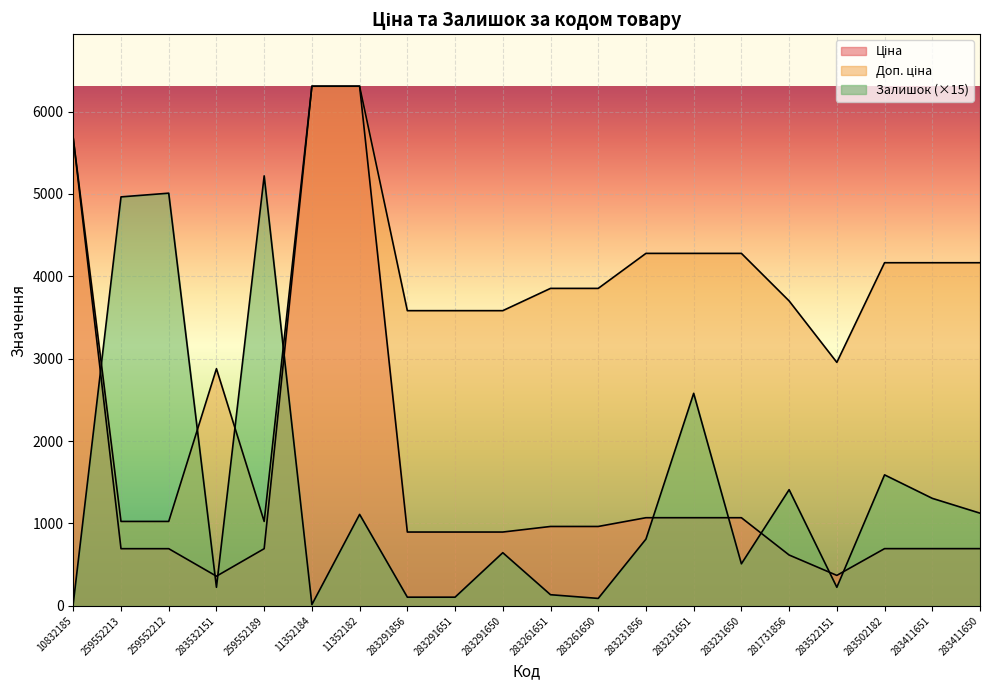

What is the value of the Ціна point at the 8th from the left?

895.9